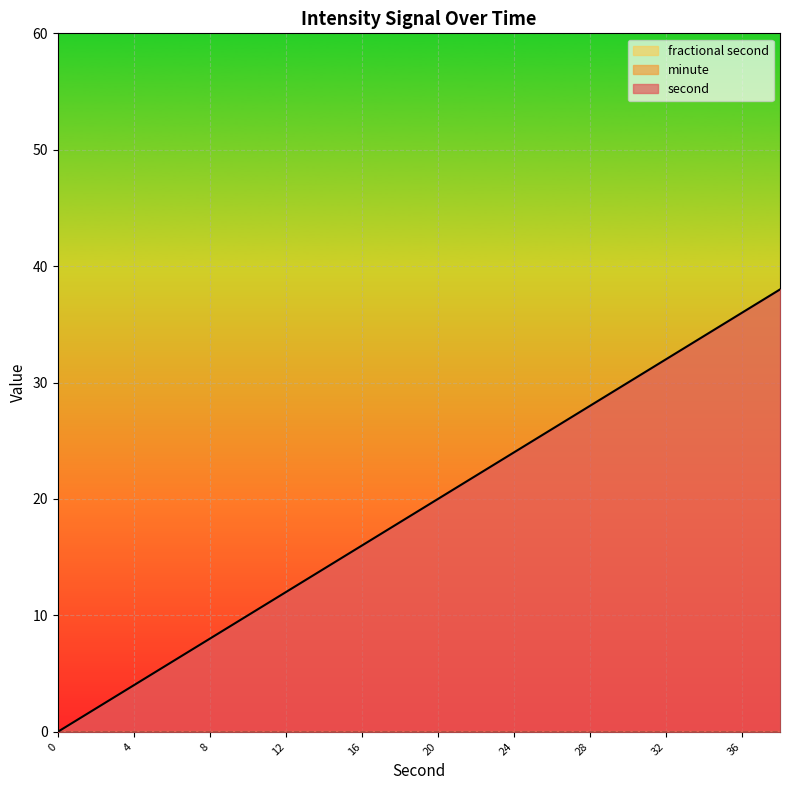

What is the total value across all series at 10?

10